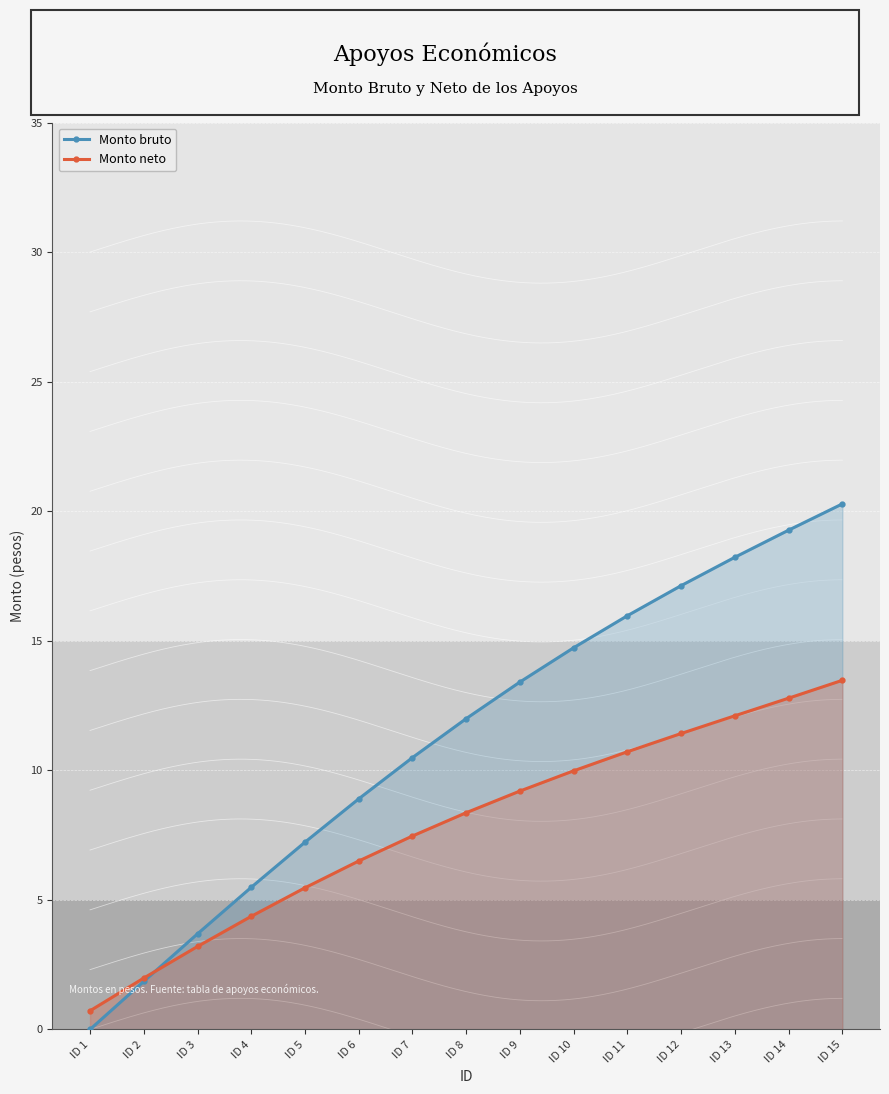

At how many categories does at least one series exceed 20?

1